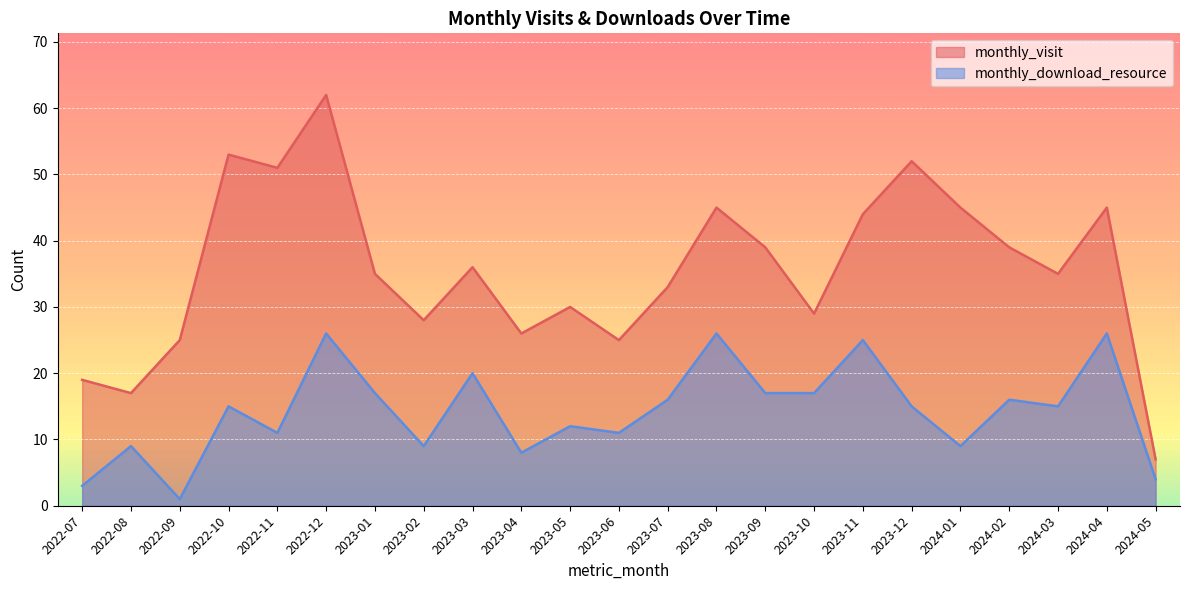

The monthly_download_resource series shows 26 at 2023-08. True or false?

True